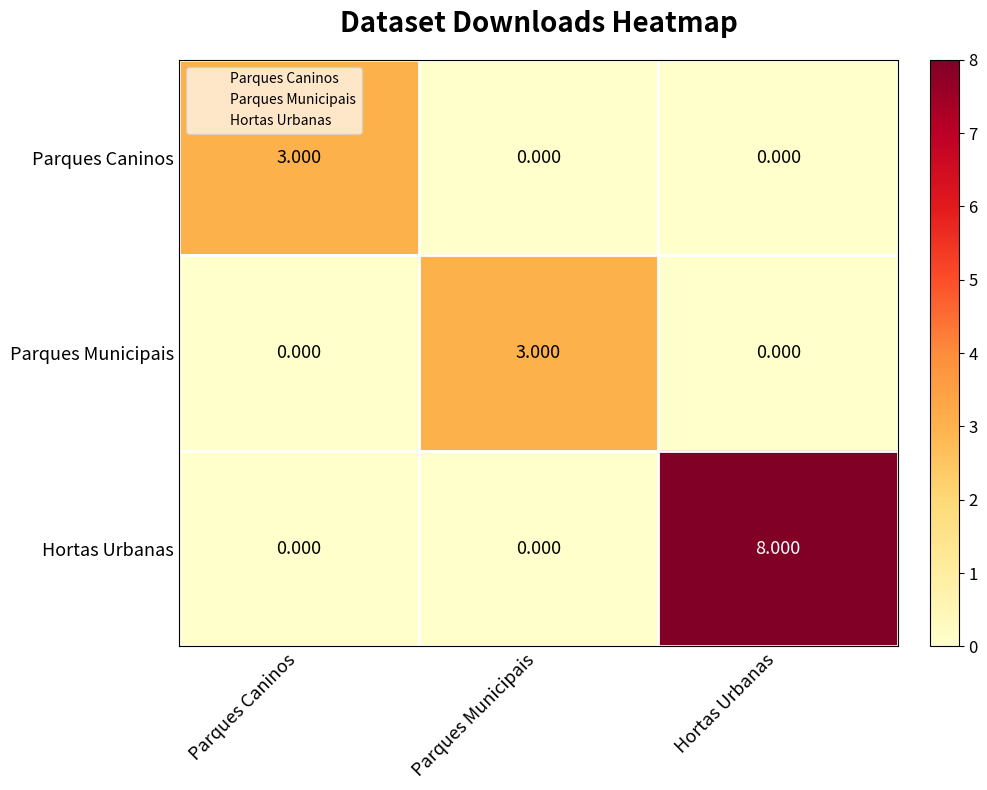

Which series has the largest range (max minus min)?

Hortas Urbanas